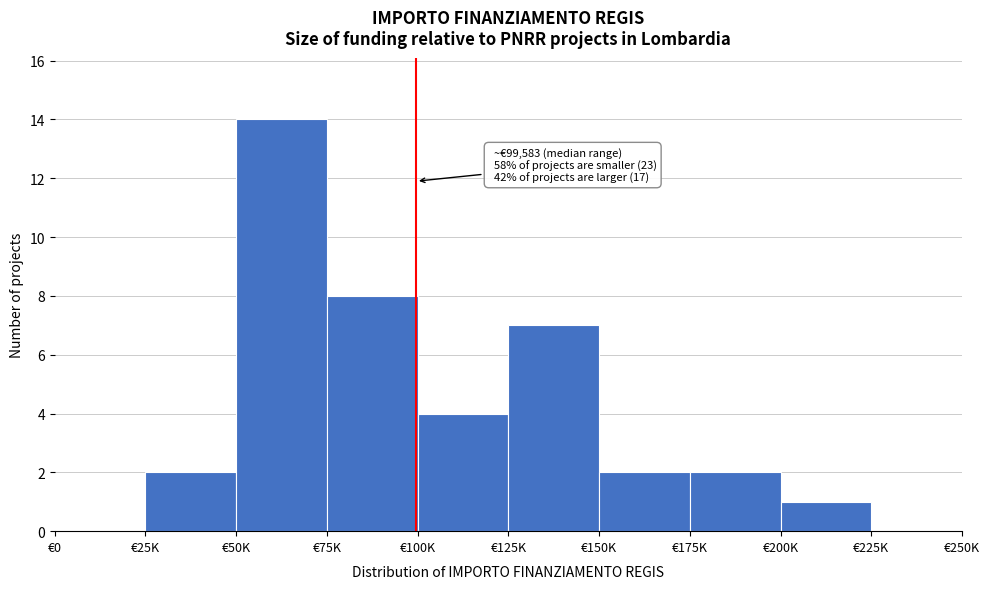

Reading left to right, list all the values displayed in this chart.

€0=0	€25K=2	€50K=14	€75K=8	€100K=4	€125K=7	€150K=2	€175K=2	€200K=1	€225K=0